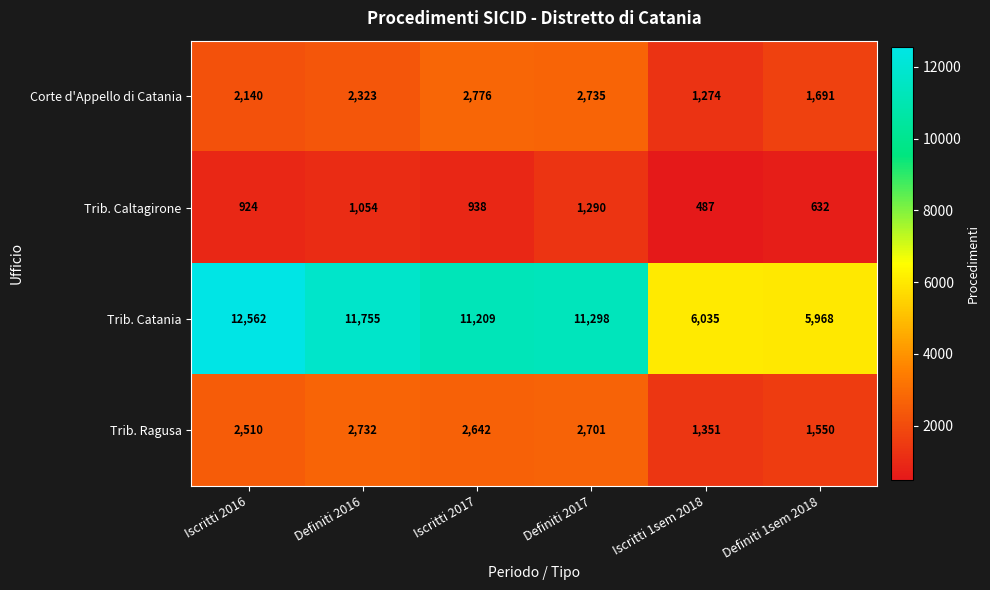

Reading right to left, list all the values displayed in this chart.

Corte d'Appello di Catania: Definiti 1sem 2018=1691	Iscritti 1sem 2018=1274	Definiti 2017=2735	Iscritti 2017=2776	Definiti 2016=2323	Iscritti 2016=2140
Trib. Caltagirone: Definiti 1sem 2018=632	Iscritti 1sem 2018=487	Definiti 2017=1290	Iscritti 2017=938	Definiti 2016=1054	Iscritti 2016=924
Trib. Catania: Definiti 1sem 2018=5968	Iscritti 1sem 2018=6035	Definiti 2017=11298	Iscritti 2017=11209	Definiti 2016=11755	Iscritti 2016=12562
Trib. Ragusa: Definiti 1sem 2018=1550	Iscritti 1sem 2018=1351	Definiti 2017=2701	Iscritti 2017=2642	Definiti 2016=2732	Iscritti 2016=2510